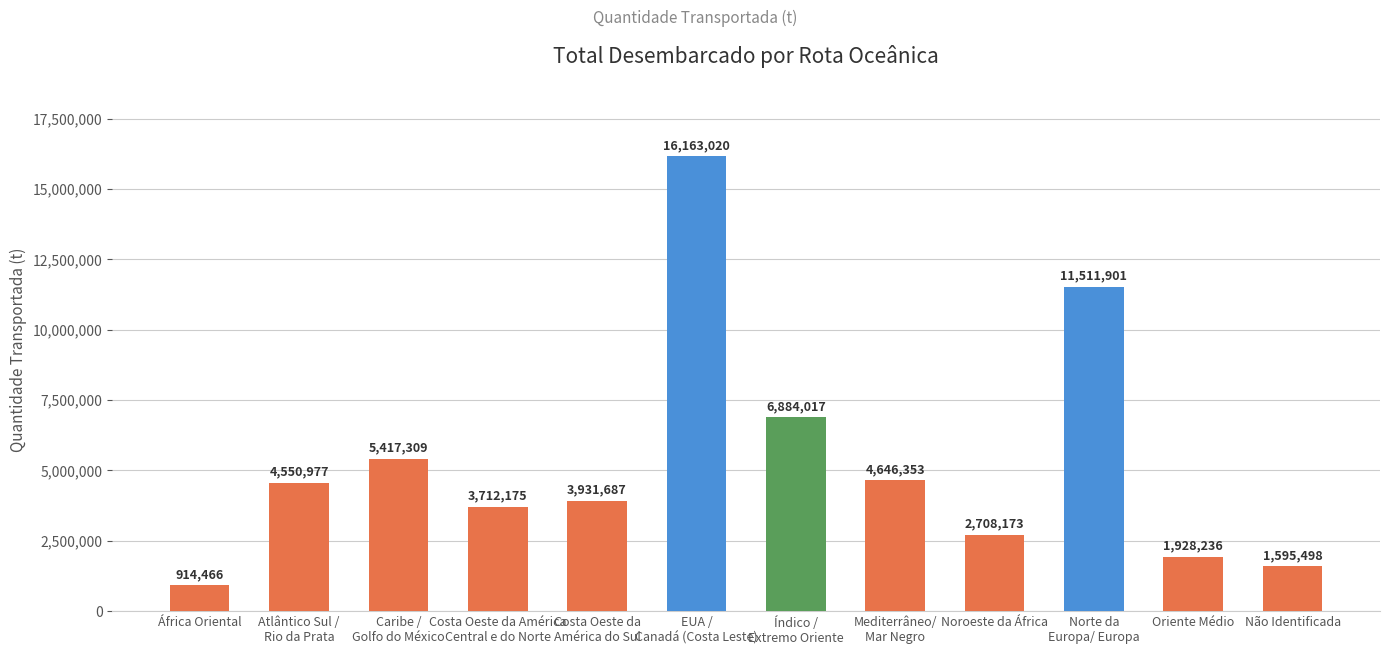

Reading right to left, transcribe all the data shown in this chart.

1595498	1928236	11511901	2708173	4646353	6884017	16163020	3931687	3712175	5417309	4550977	914466